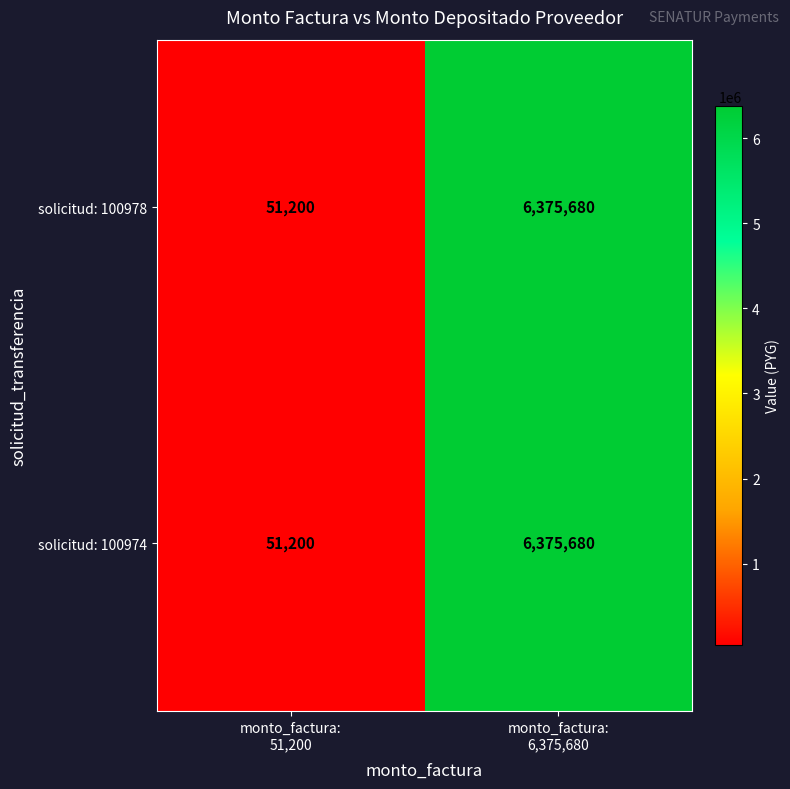

What is the difference between the maximum and minimum values in the solicitud: 100978 series?

6324480